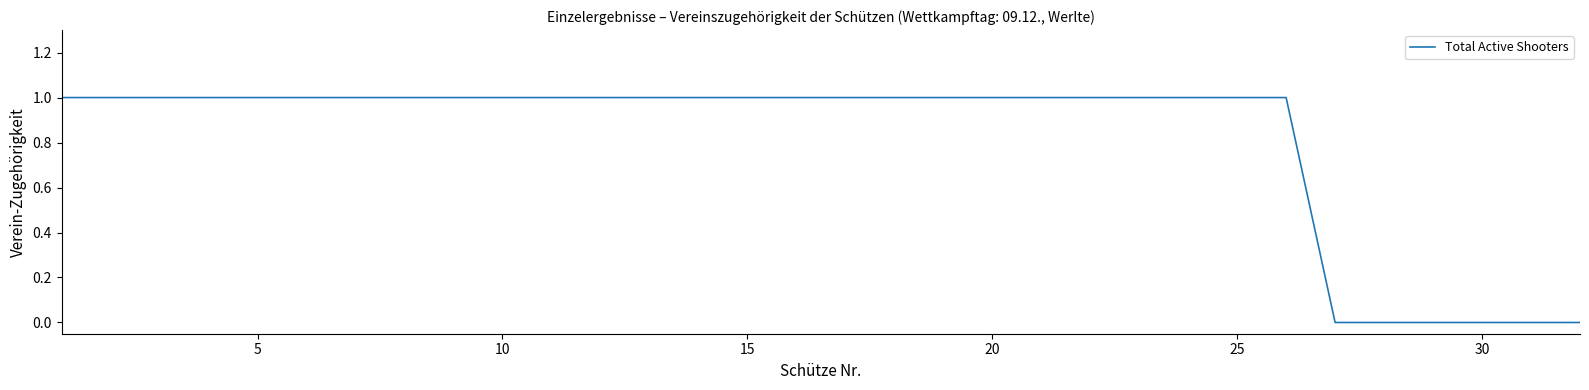

The chart shows a value of 1 at 5. True or false?

True